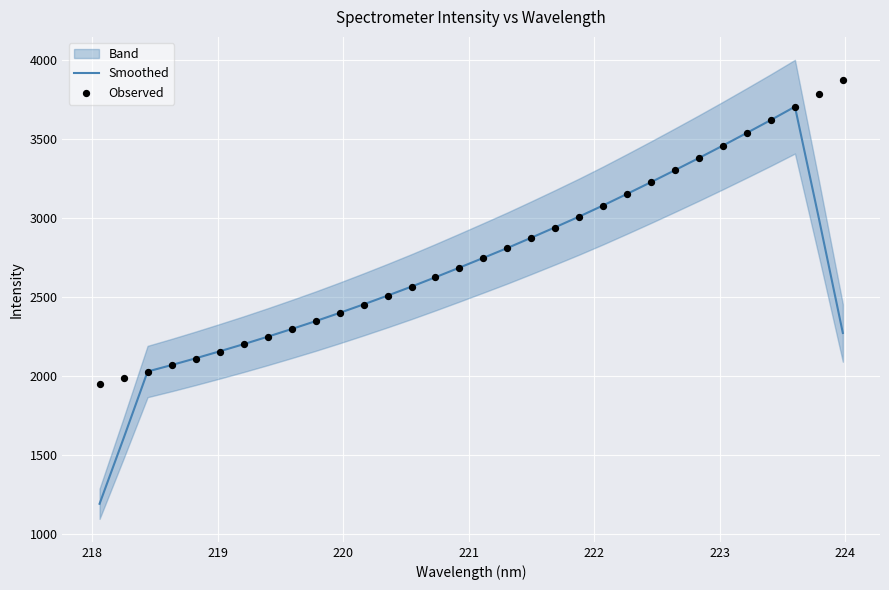

What are all the series names shown in the legend?

Smoothed, Observed